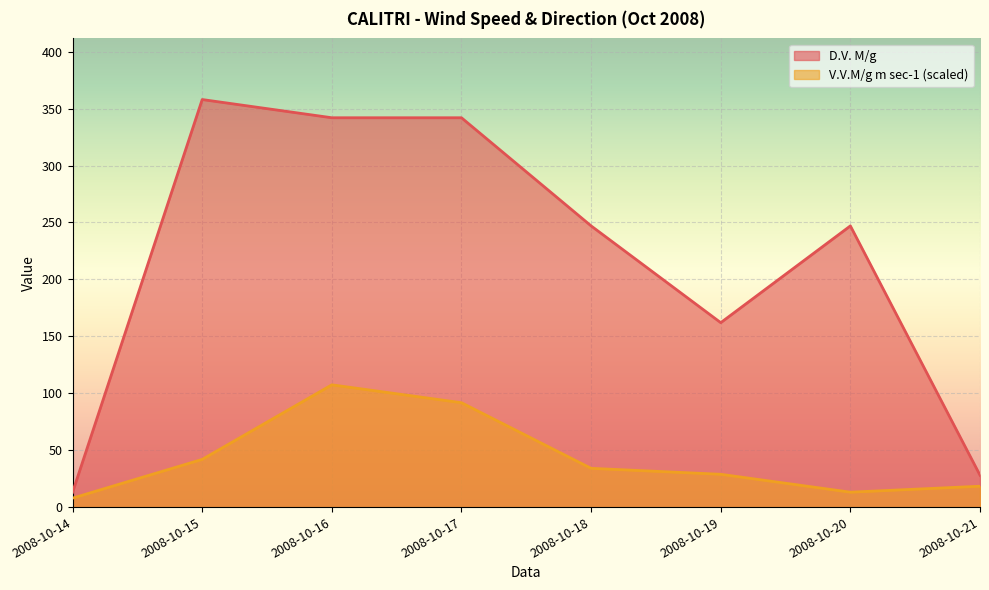

What is the smallest value displayed?

7.9